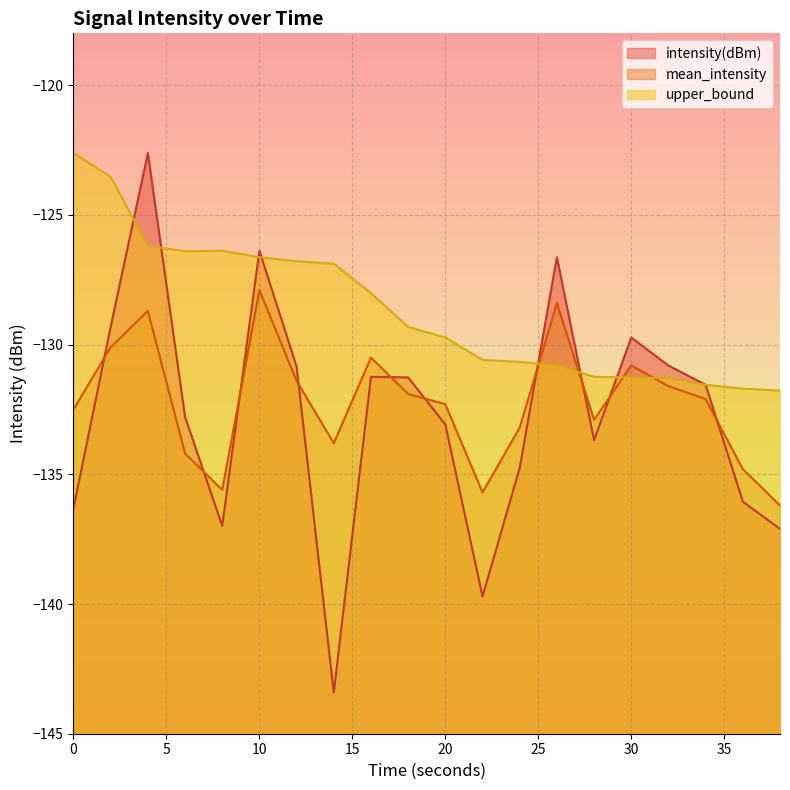

Which series has the widest spread of values?

intensity(dBm)